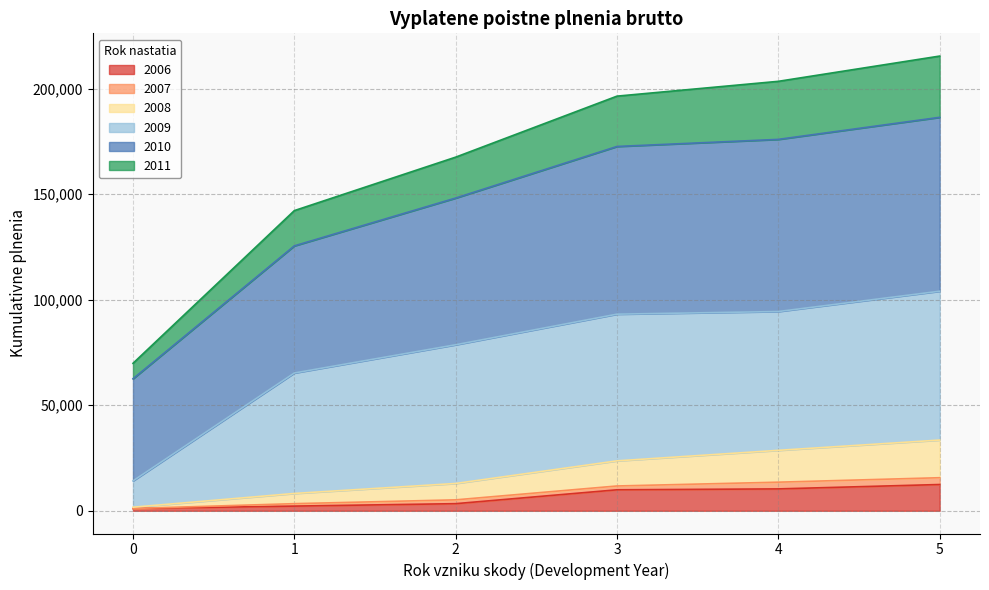

What are all the series names shown in the legend?

2006, 2007, 2008, 2009, 2010, 2011